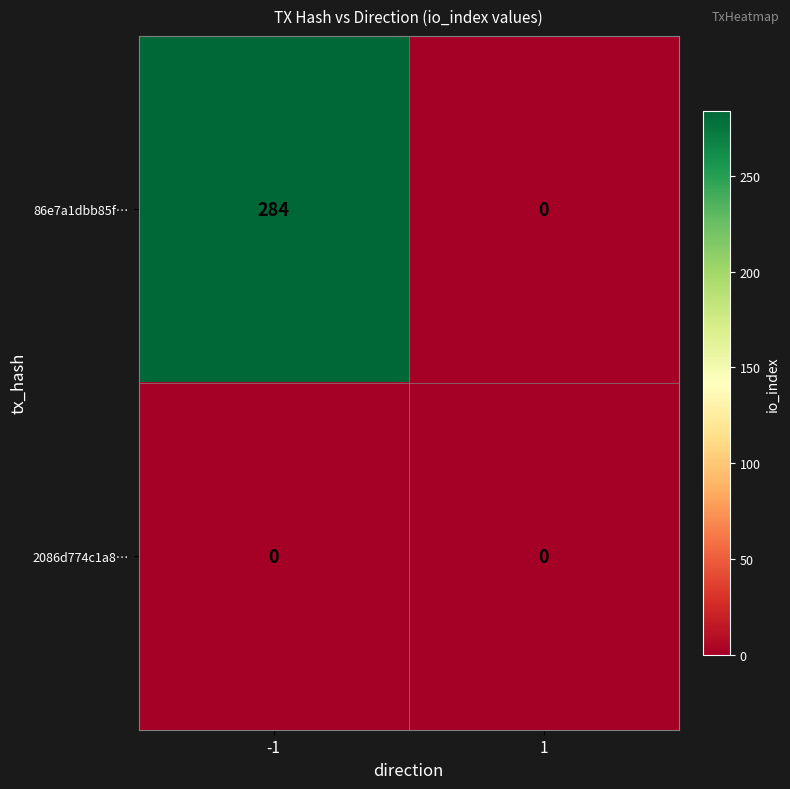

Which series changed the most between -1 and 1?

86e7a1dbb85f…